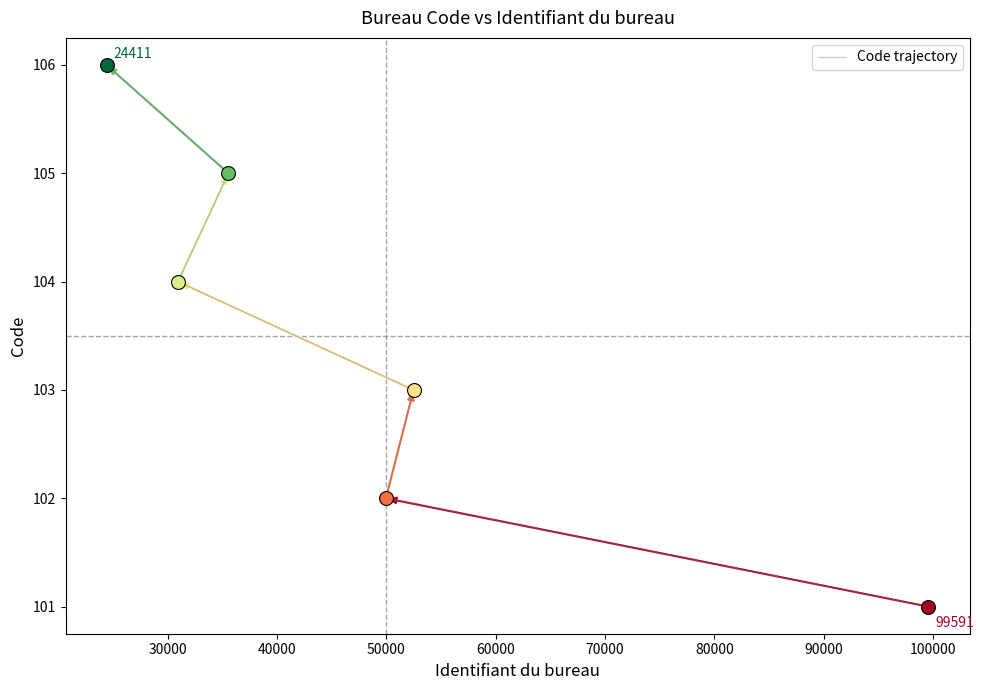

What is the value of the 5th point from the left?

105